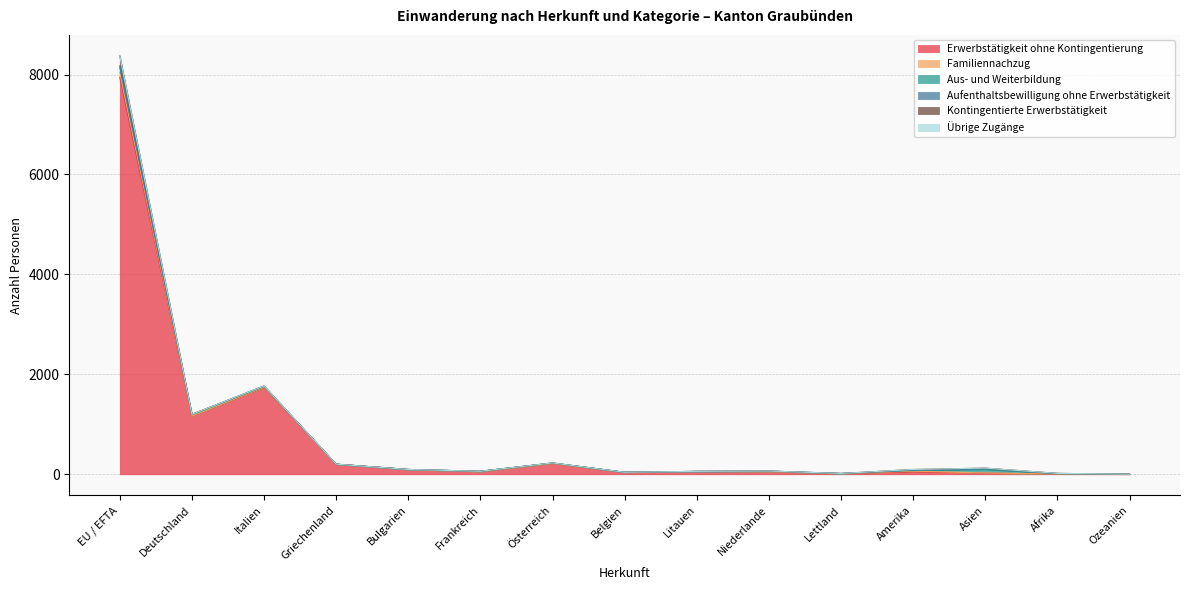

At which category is the sum across all series the highest?

EU / EFTA